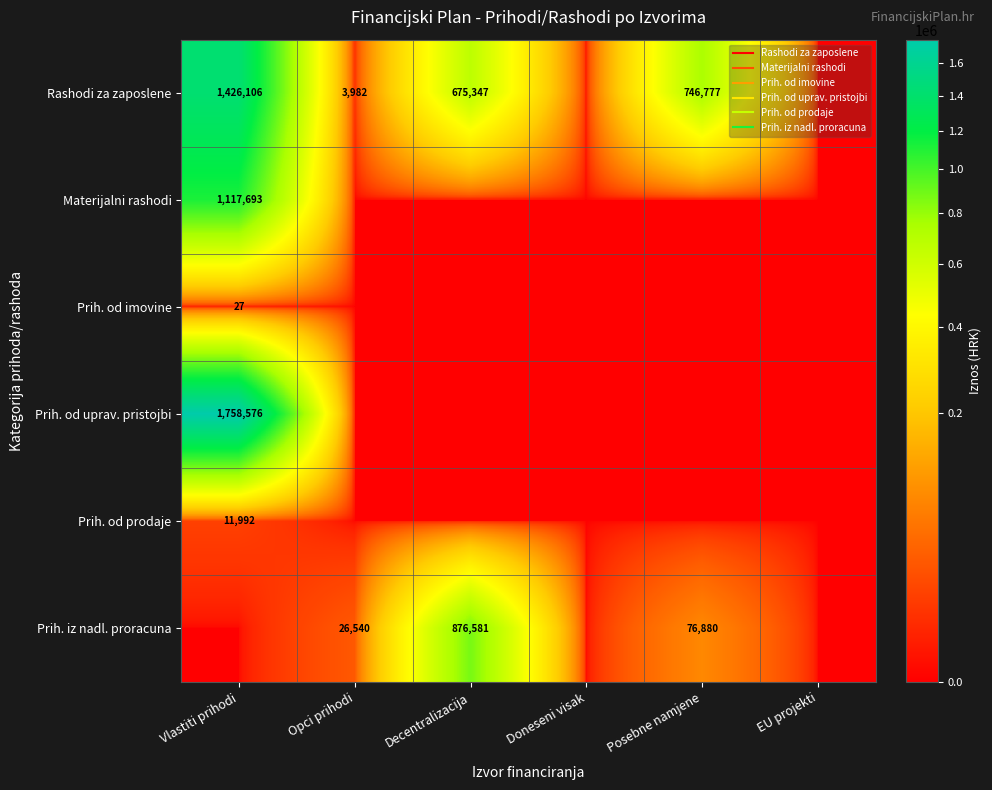

At which label does Prih. od imovine reach its minimum?

Opci prihodi